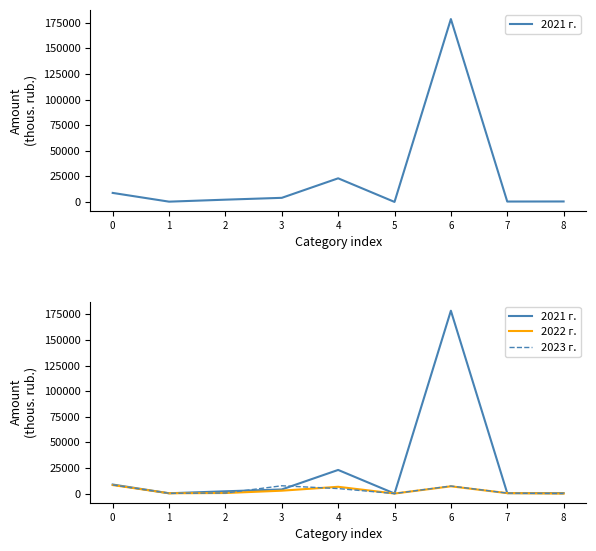

Reading left to right, extract all data points from this chart.

2021 г.: 8830.6	297.4	2237.8	4029.3	23087.9	37.7	178577.9	409.0	476.5
2022 г.: 8314.4	297.4	544.8	2818.5	6633.8	35.5	7107.9	425.4	0.0
2023 г.: 8459.6	297.4	544.8	7631.8	4884.2	35.5	7384.7	442.4	0.0